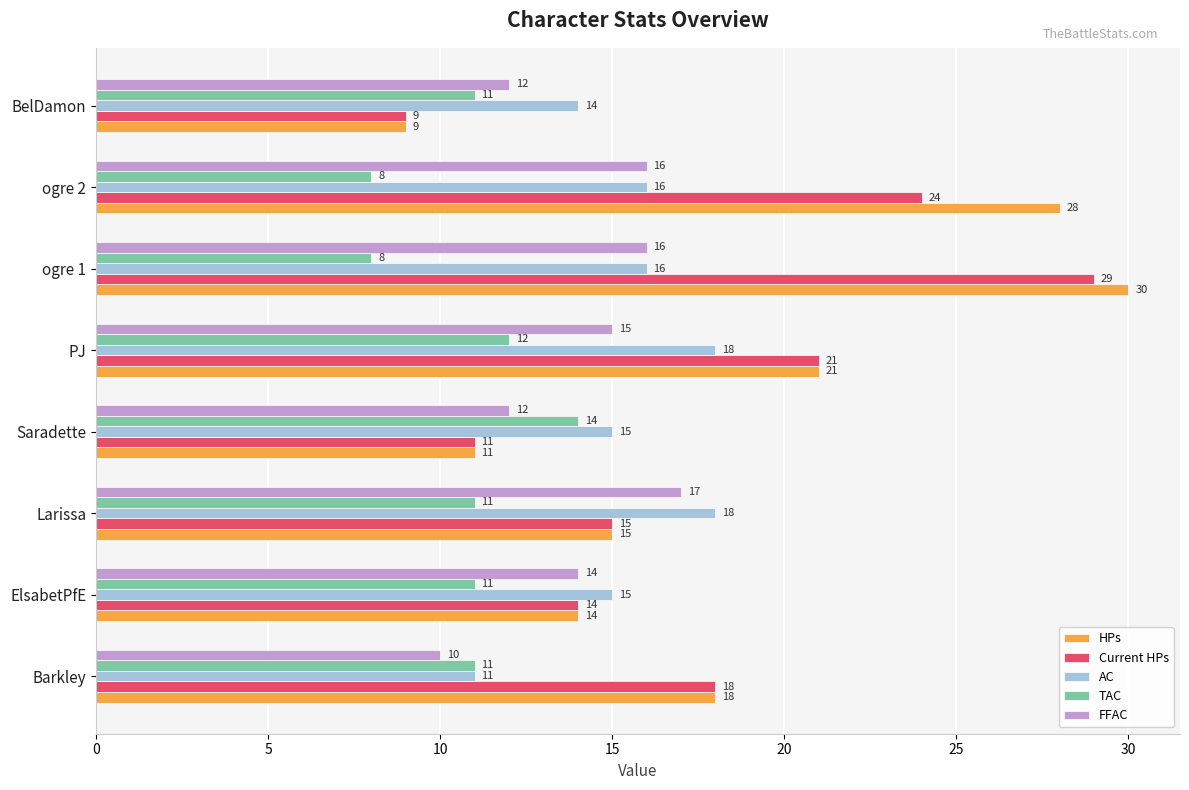

How many values in the TAC series are below 11?

2